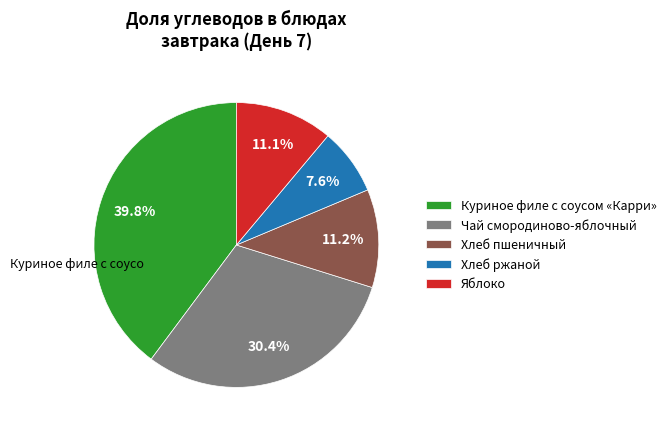

Between Чай смородиново-яблочный and Куриное филе с соусом «Карри», which is larger?

Куриное филе с соусом «Карри»